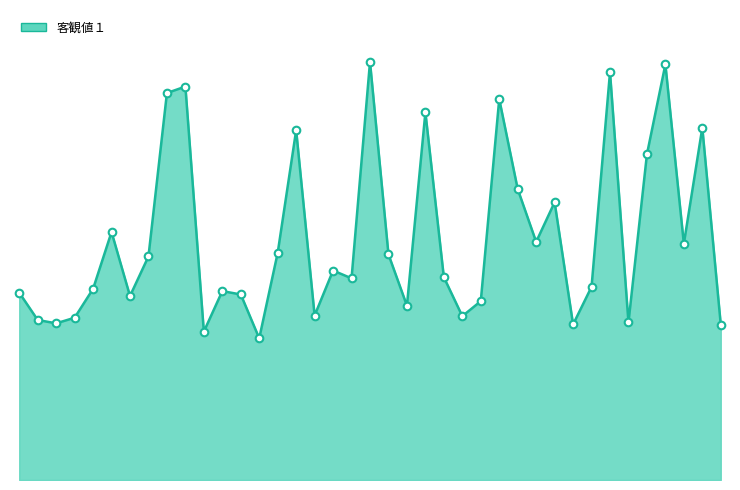

Does the chart have visible grid lines?

No